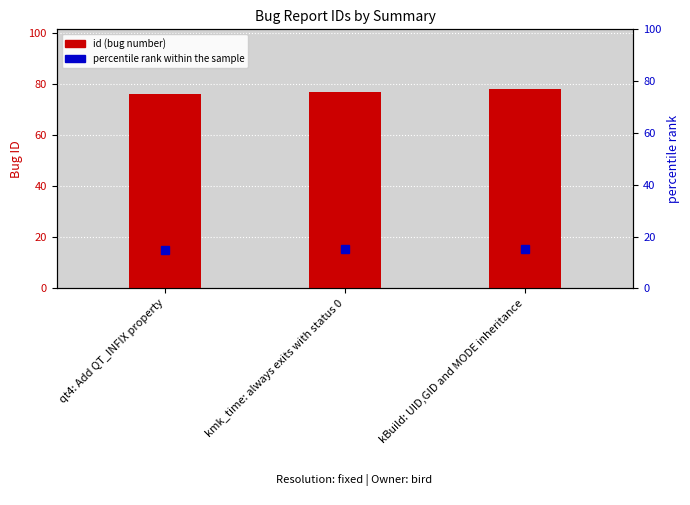

Where is the data nearest to the value 77?

kmk_time: always exits with status 0